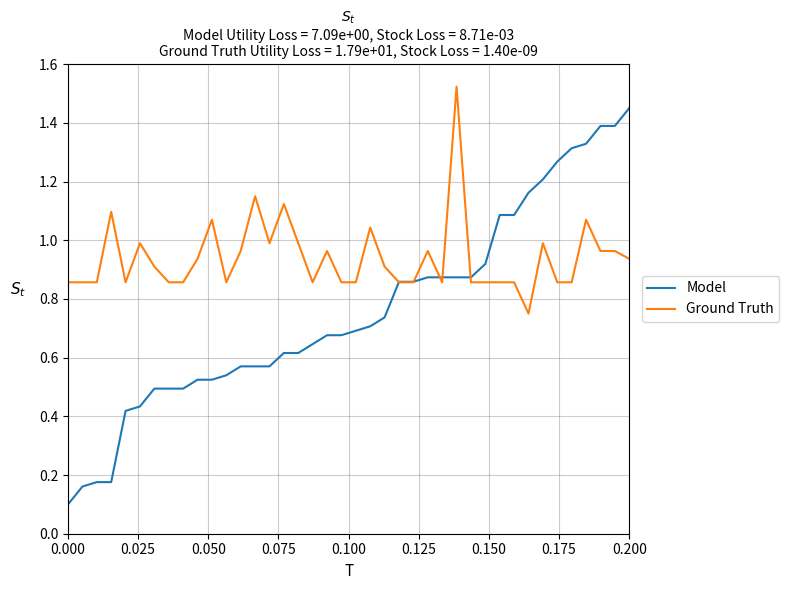

Rank the series by their average value, from highest to lowest.

Ground Truth, Model